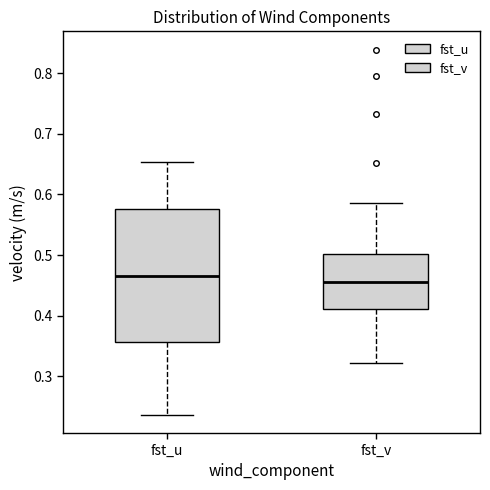

Which box's median line is the lowest?

fst_v